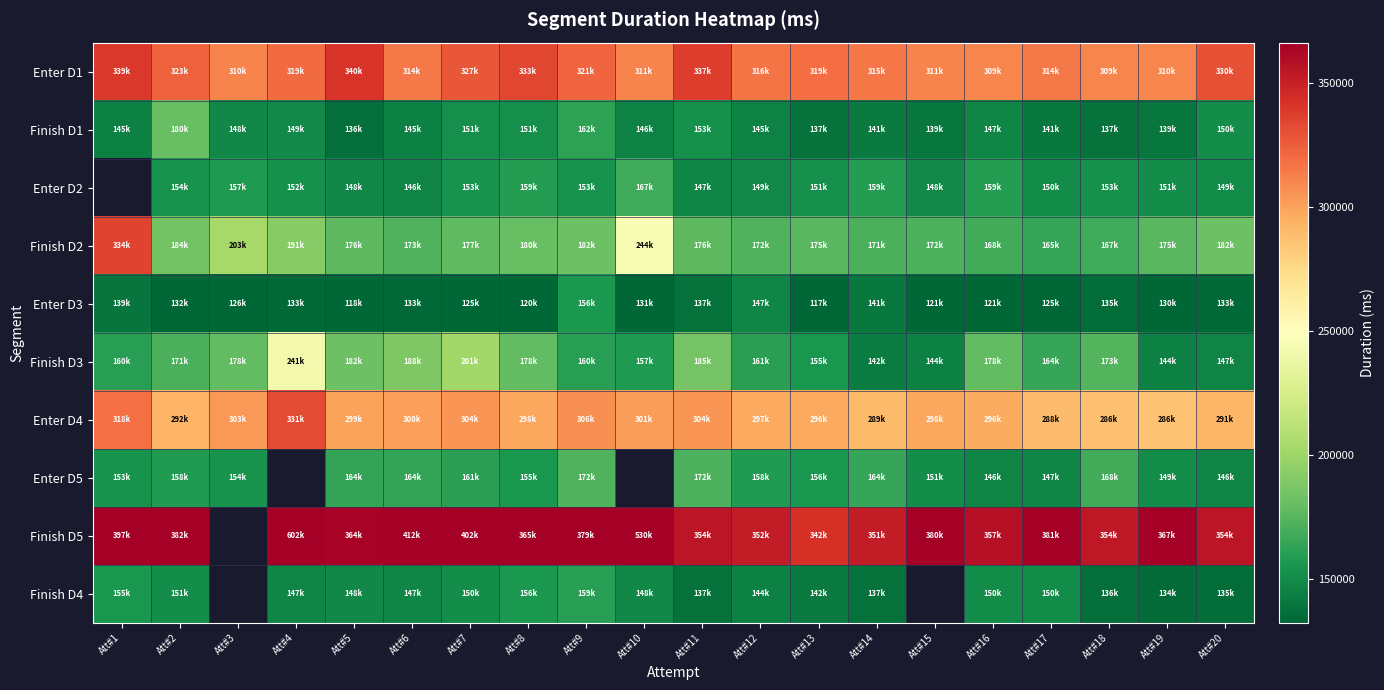

Rank the categories by Finish D3 value from highest to lowest.

Att#4, Att#7, Att#6, Att#11, Att#5, Att#8, Att#16, Att#3, Att#18, Att#2, Att#17, Att#12, Att#1, Att#9, Att#10, Att#13, Att#20, Att#19, Att#15, Att#14